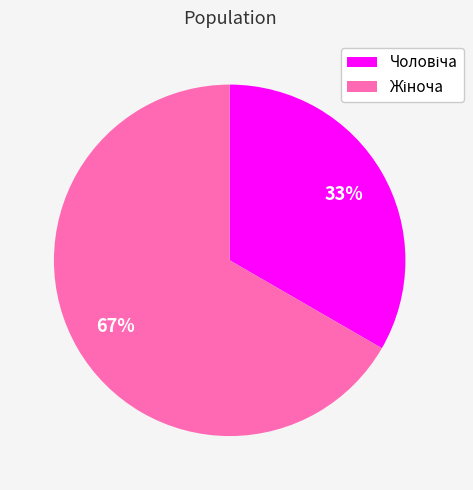

To the nearest percent, what is the average slice percentage?

50%